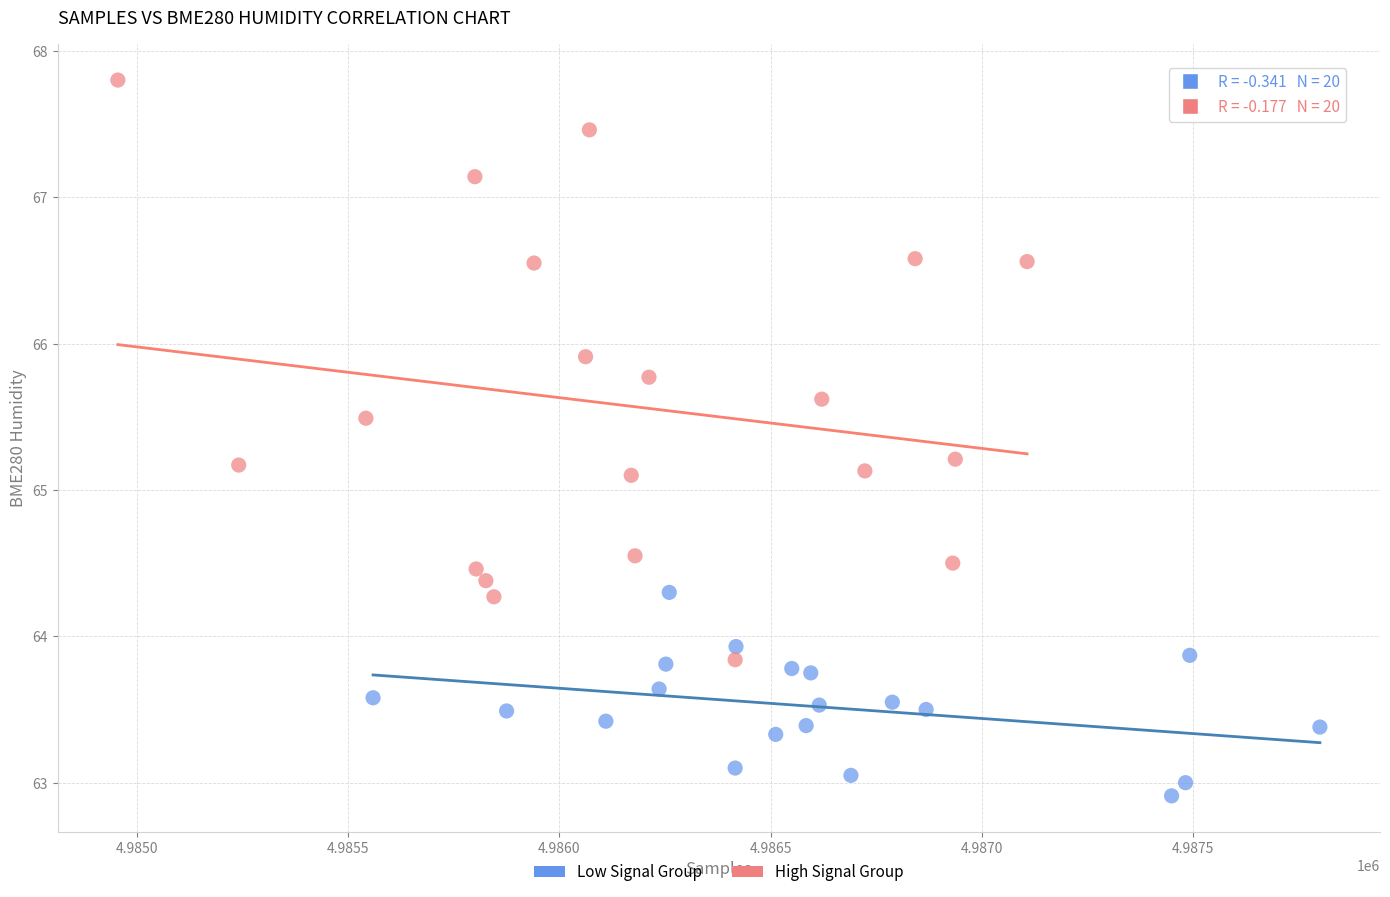

Which series has the widest spread of Y values?

High Signal Group